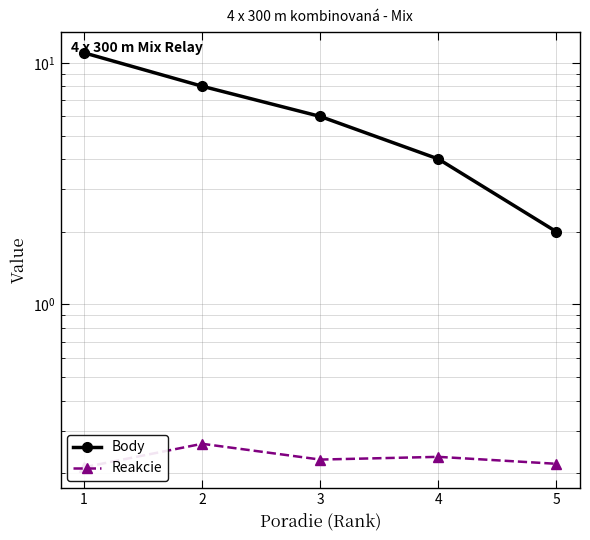

Count the number of categories in the chart.

5